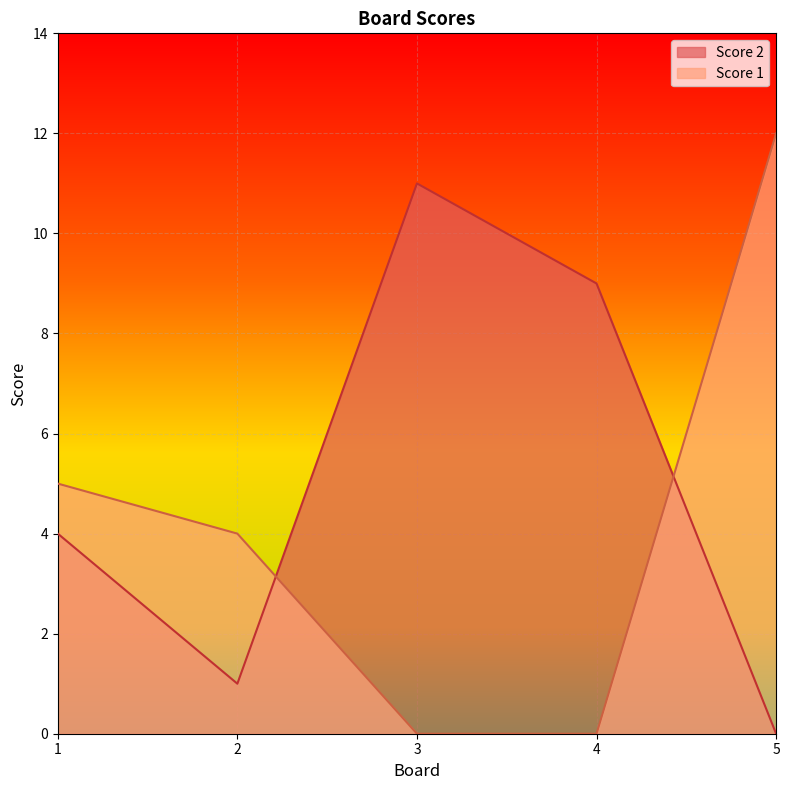

How many interior local peaks does the Score 2 series have?

1